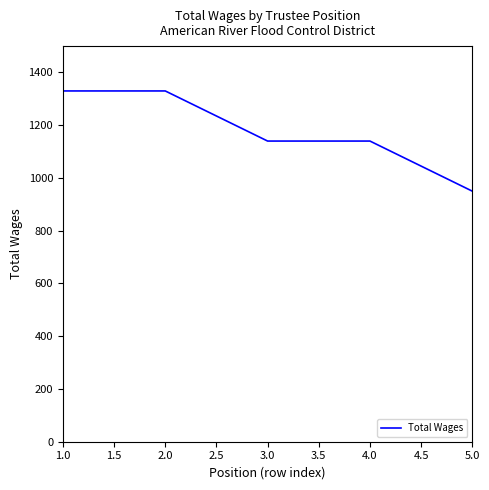

Which has a higher value, 5.0 or 2.0?

2.0